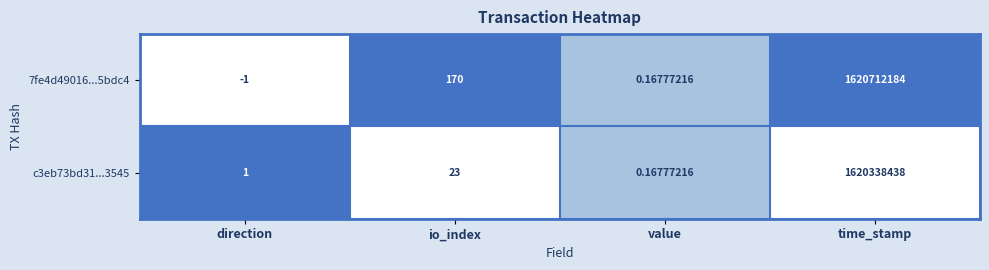

How many distinct data groups are displayed?

2